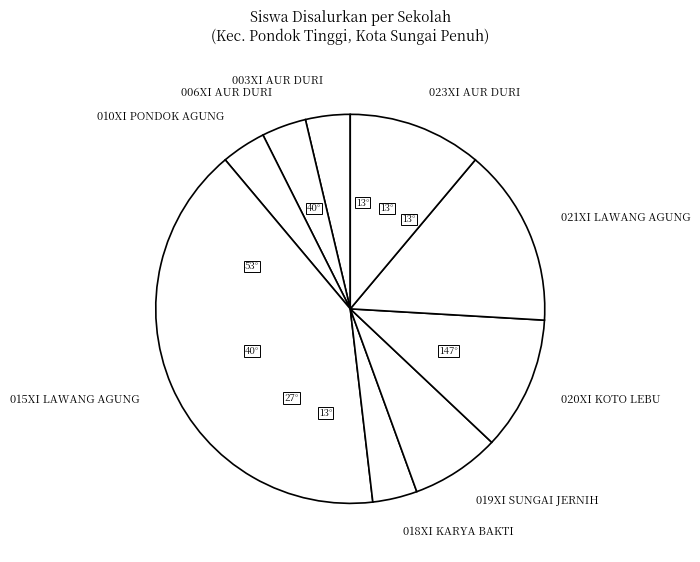

Which slice is the largest?

015XI LAWANG AGUNG